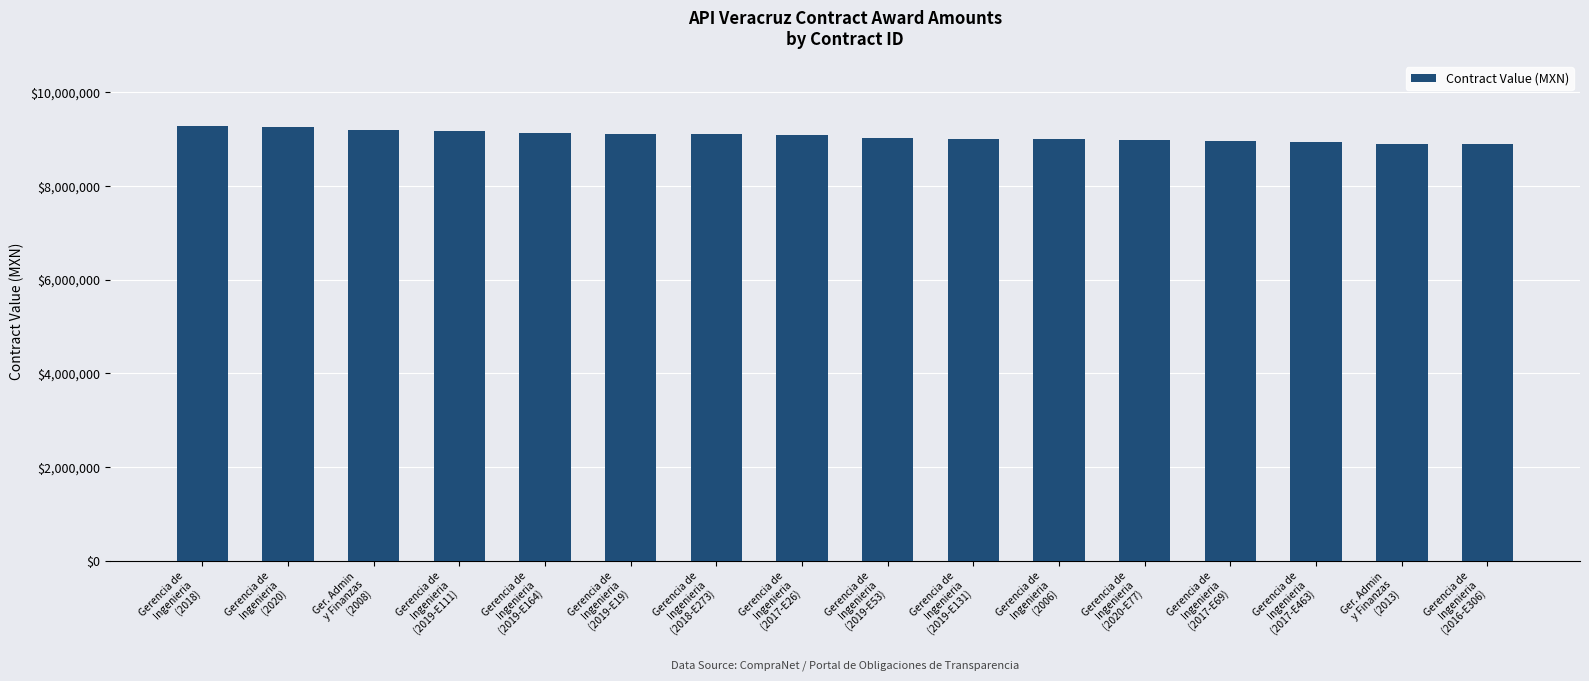

What is the value of the 2nd bar from the left?

9261464.0